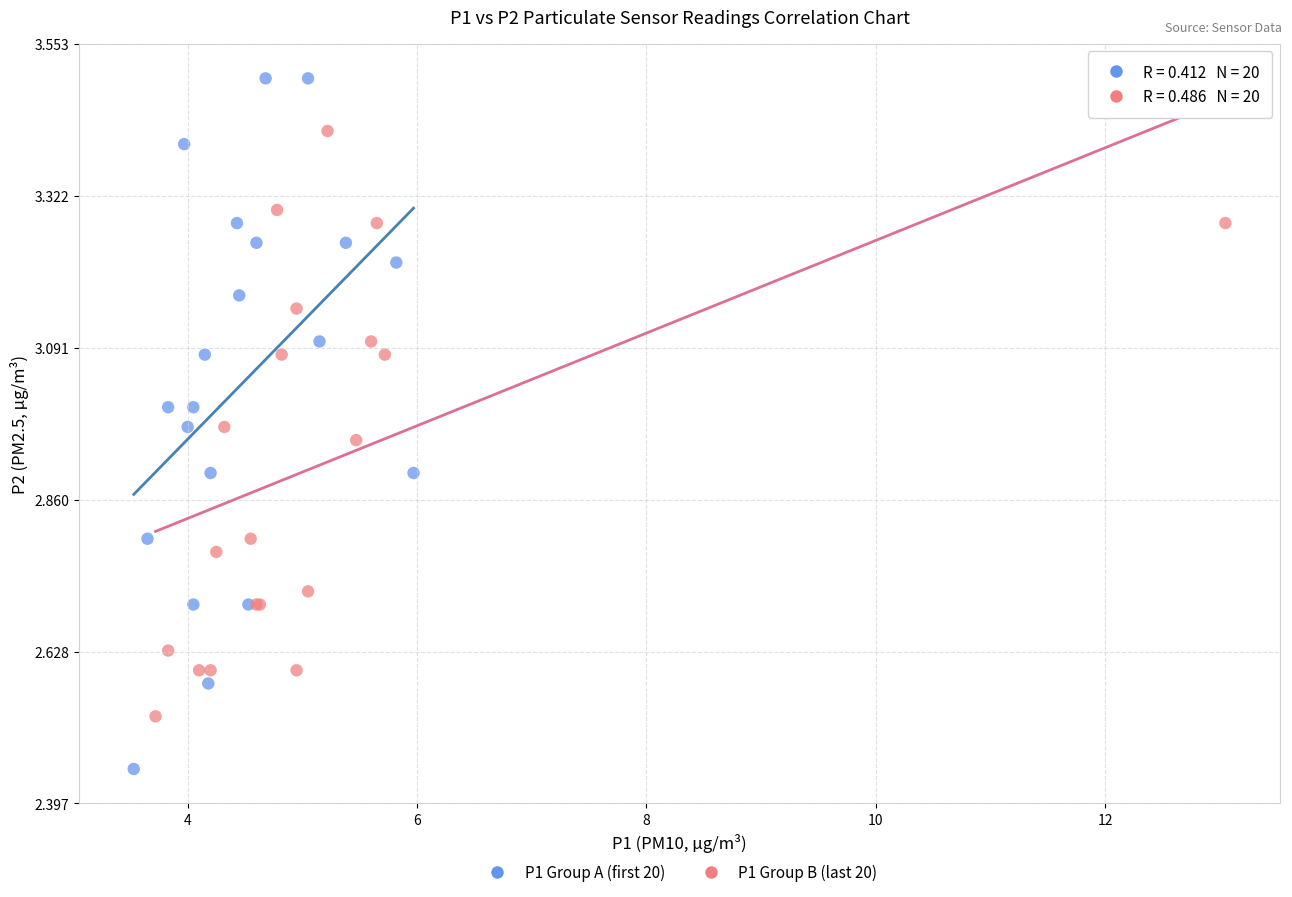

Which series contains the highest Y value?

P1 Group A (first 20)